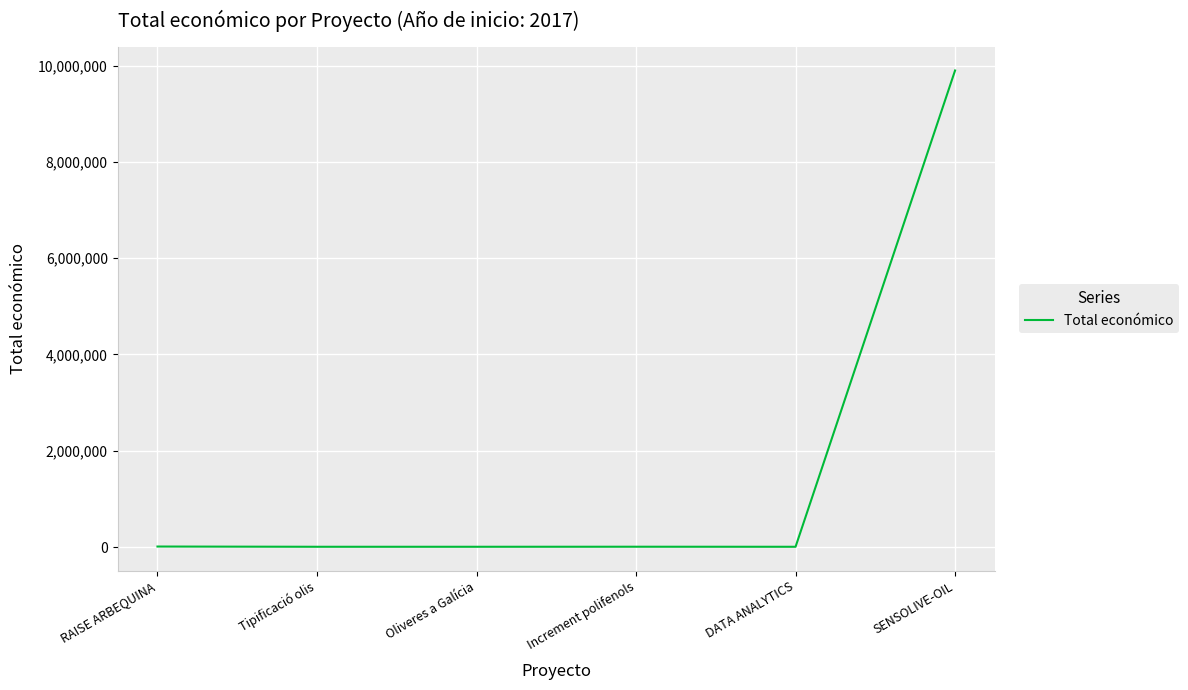

How many values are below 5950?

3